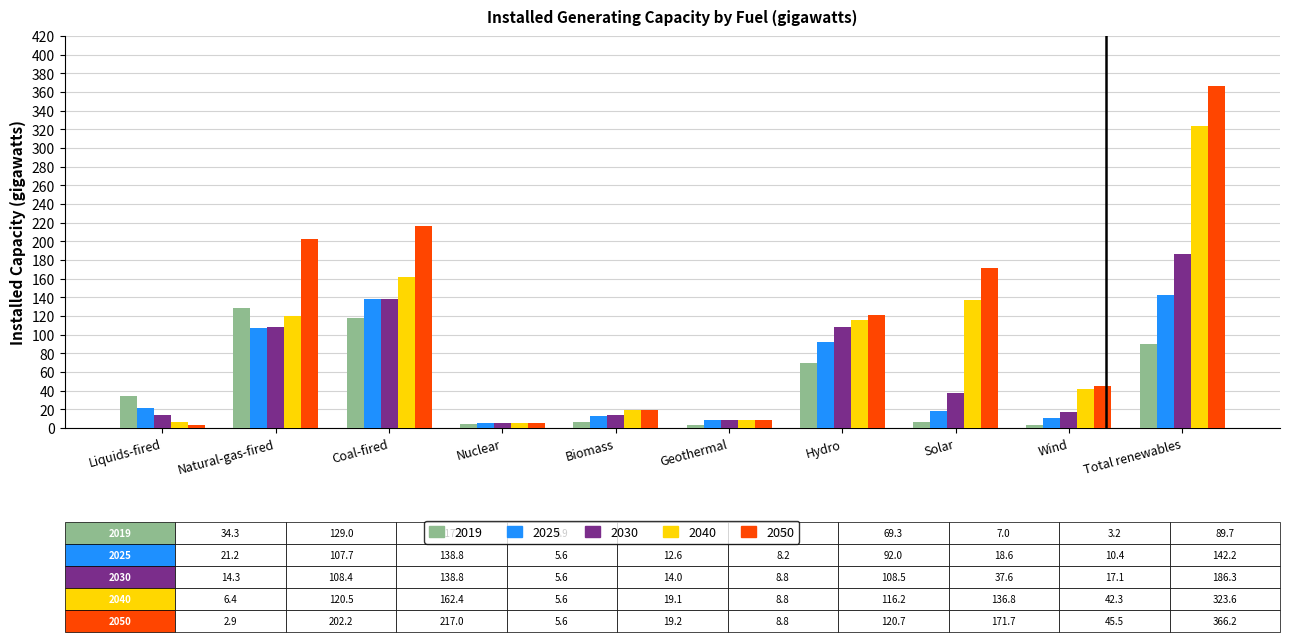

The value of 2040 at Hydro is 154.8. True or false?

False